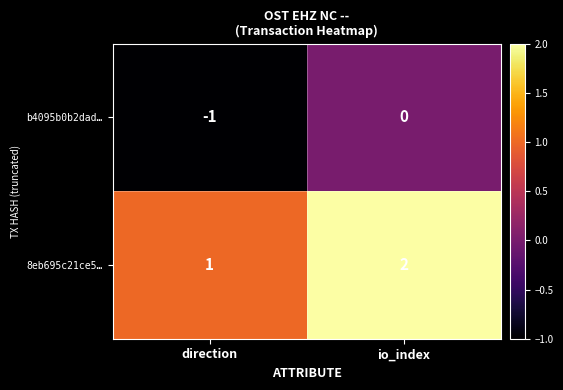

What is the sum of all 8eb695c21ce5… values?

3